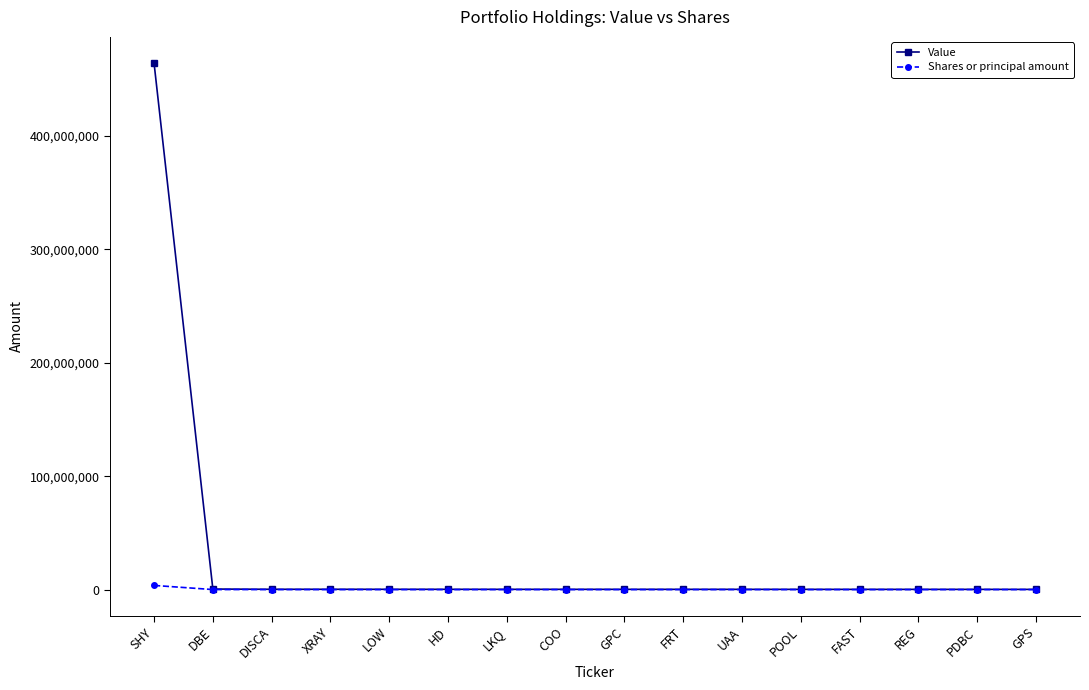

Which series has the largest range (max minus min)?

Value